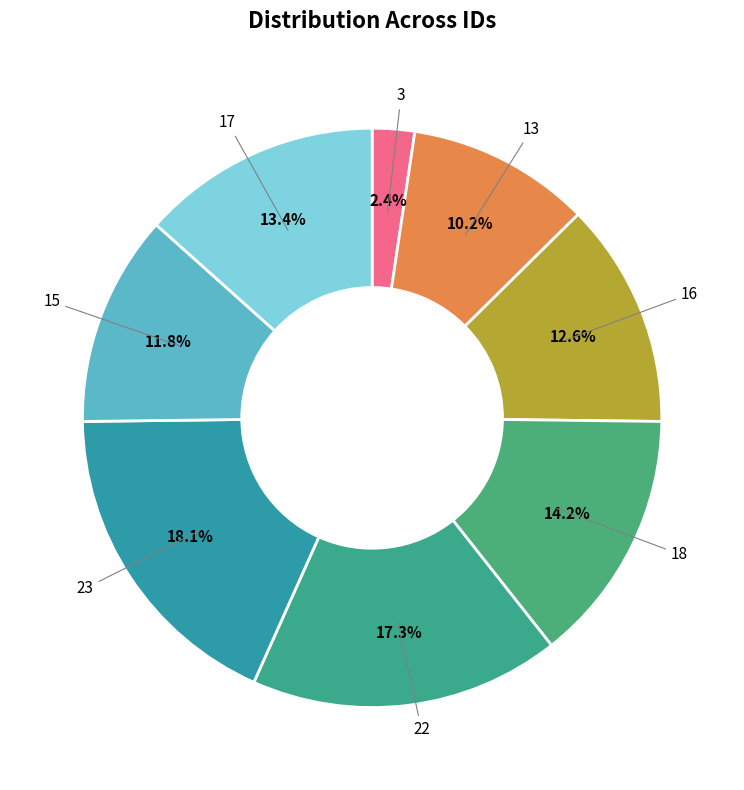

True or false: 16 accounts for 13% of the total.

True